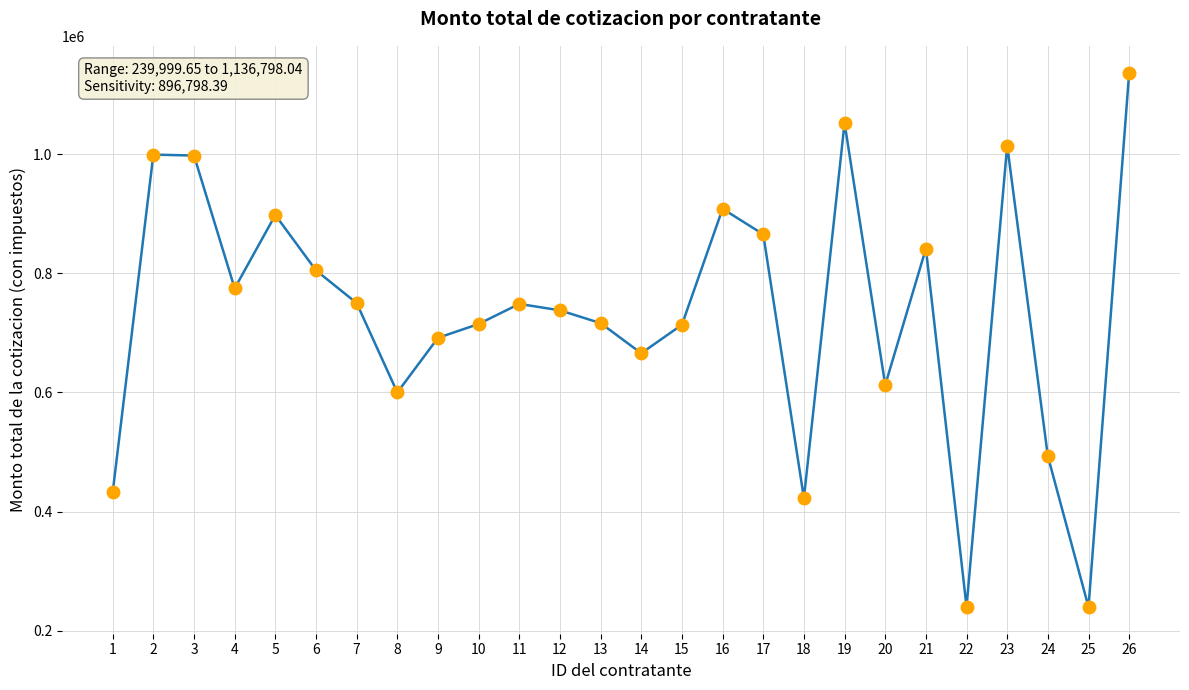

What is the value of the 15th point from the left?

713586.8